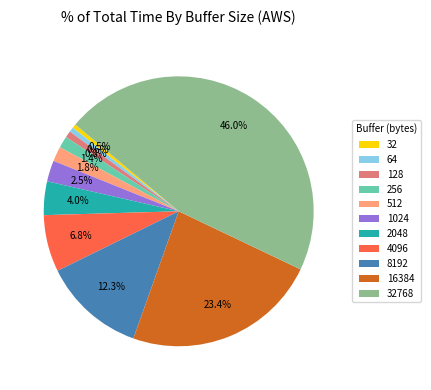

Which category has the biggest portion of the pie?

32768